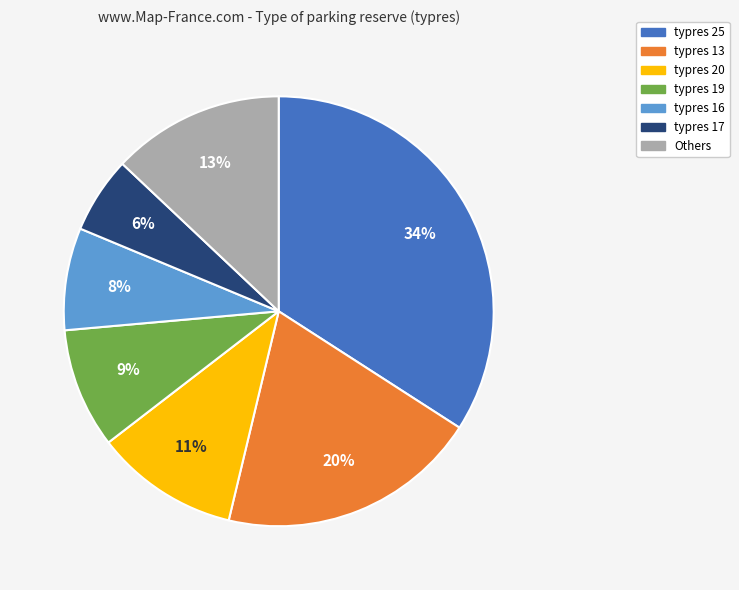

Is the sum of typres 25 and typres 16 greater than half?

No